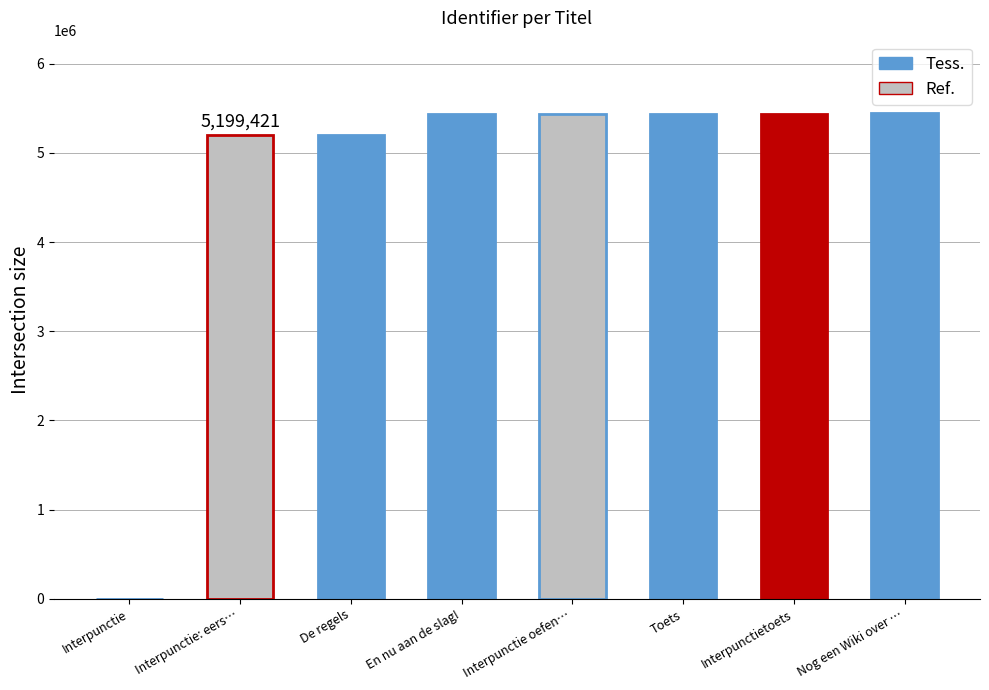

What is the sum of all values?

37601438